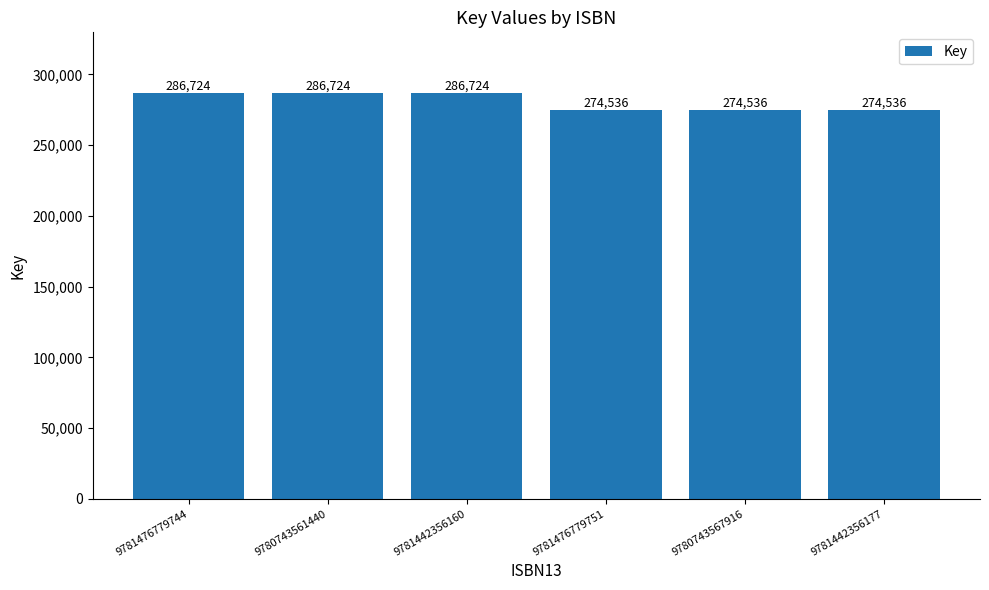

Reading left to right, what are all the values shown in this chart?

286724	286724	286724	274536	274536	274536